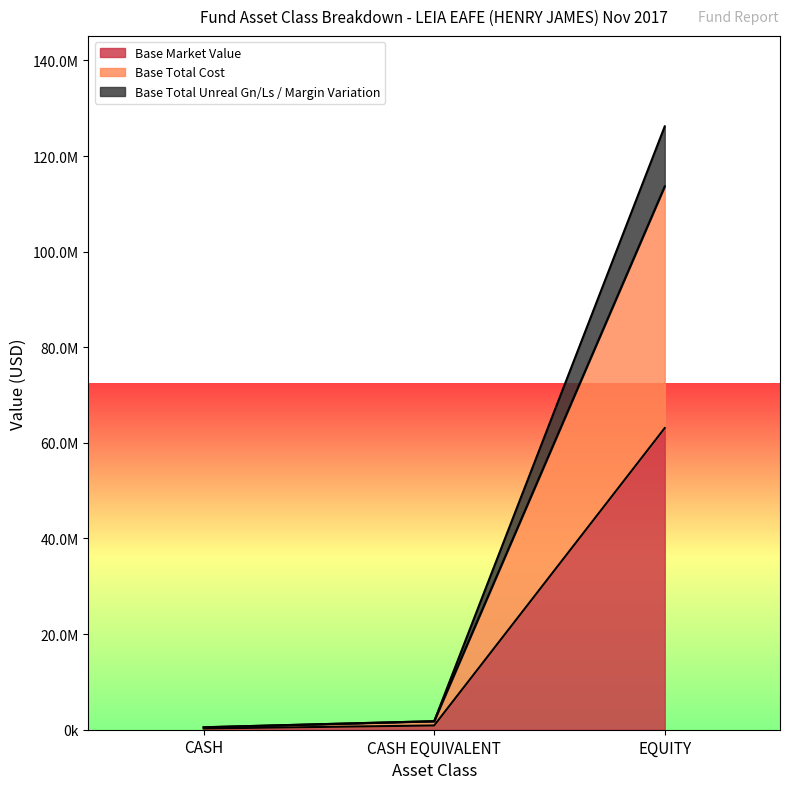

What are all the series names shown in the legend?

Base Market Value, Base Total Cost, Base Total Unreal Gn/Ls / Margin Variation